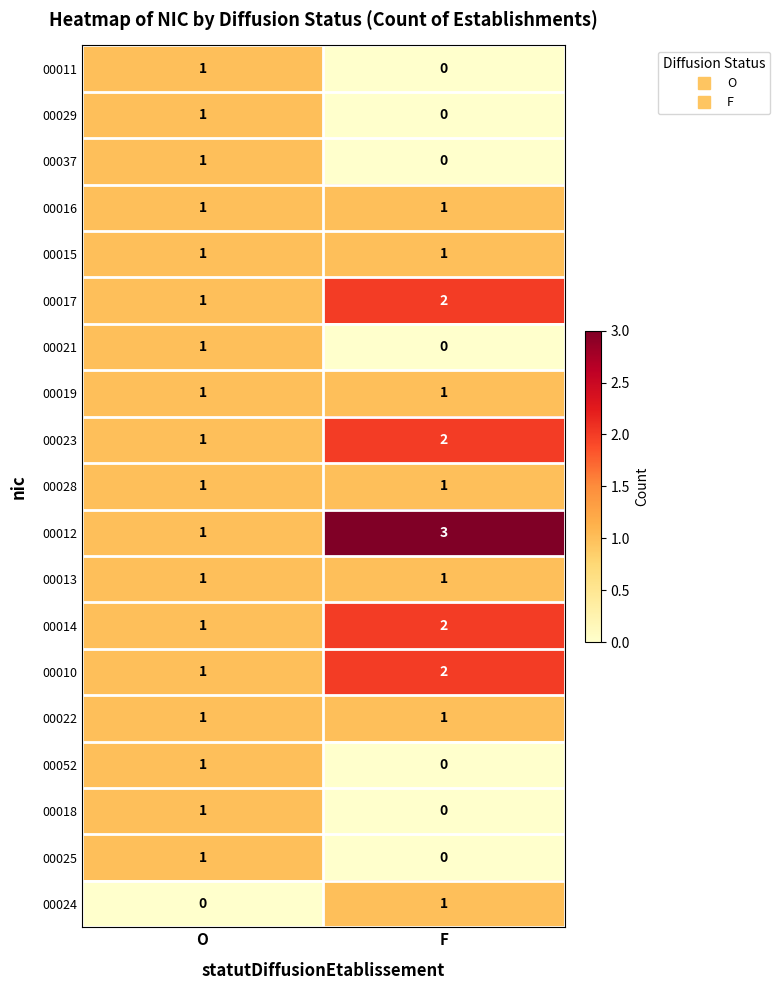

The value of 00013 at O is 2. True or false?

False